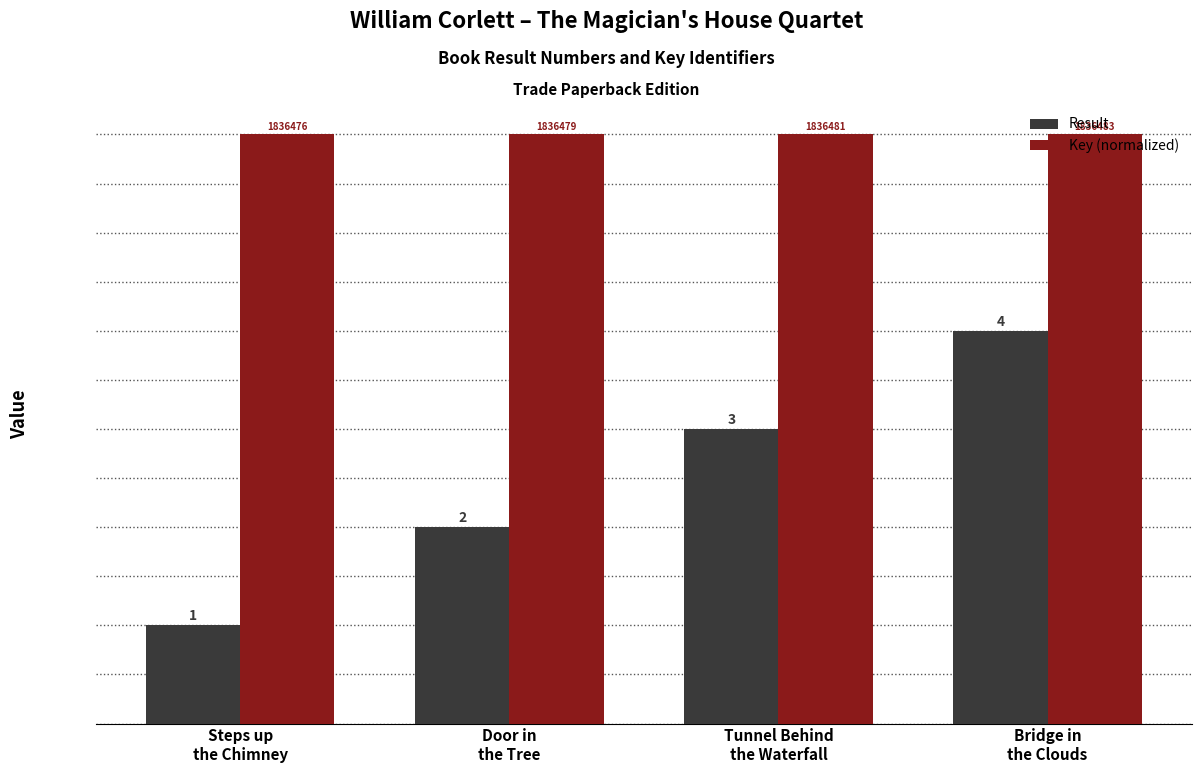

Is the value of Key (normalized) at Steps up
the Chimney greater than the value of Result at Steps up
the Chimney?

Yes